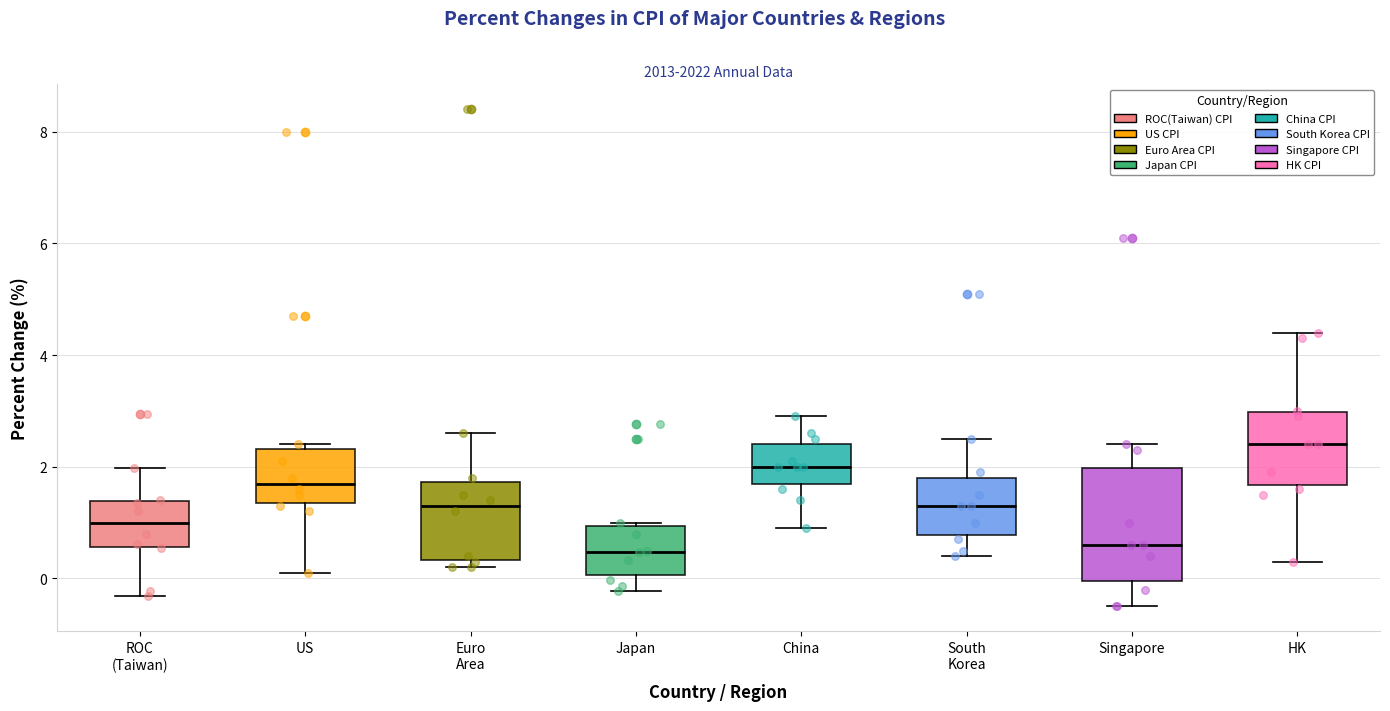

Where is the lower edge of the box for Japan on the y-axis? The values are not printed on the chart, so give them approximately, as read against the axis.

0.0